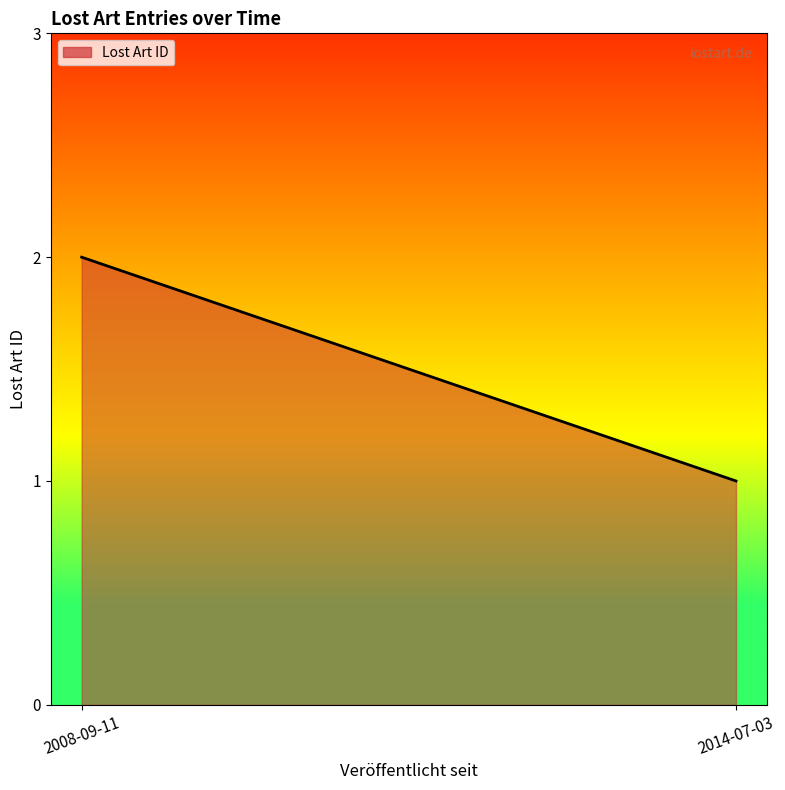

What is the change in value from 2008-09-11 to 2014-07-03?

-1